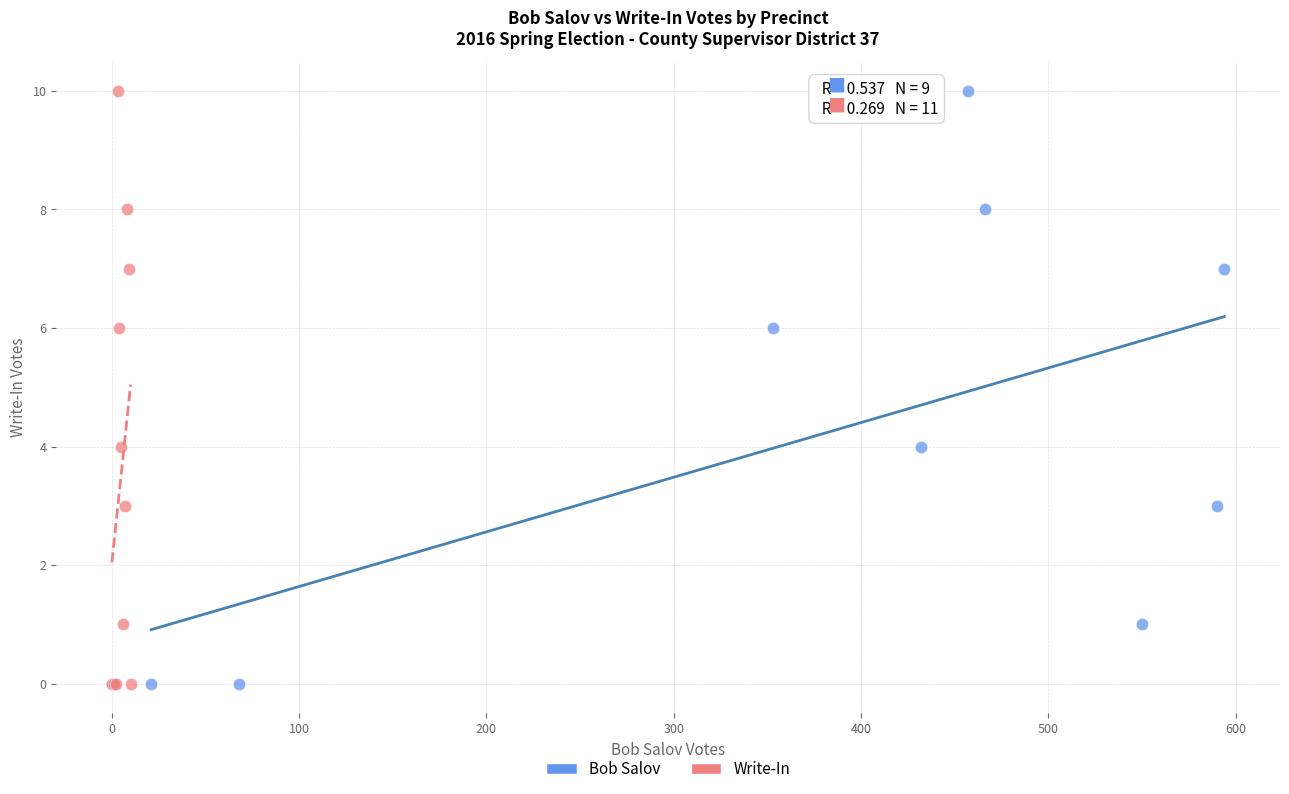

What are all the series names shown in the legend?

Bob Salov, Write-In